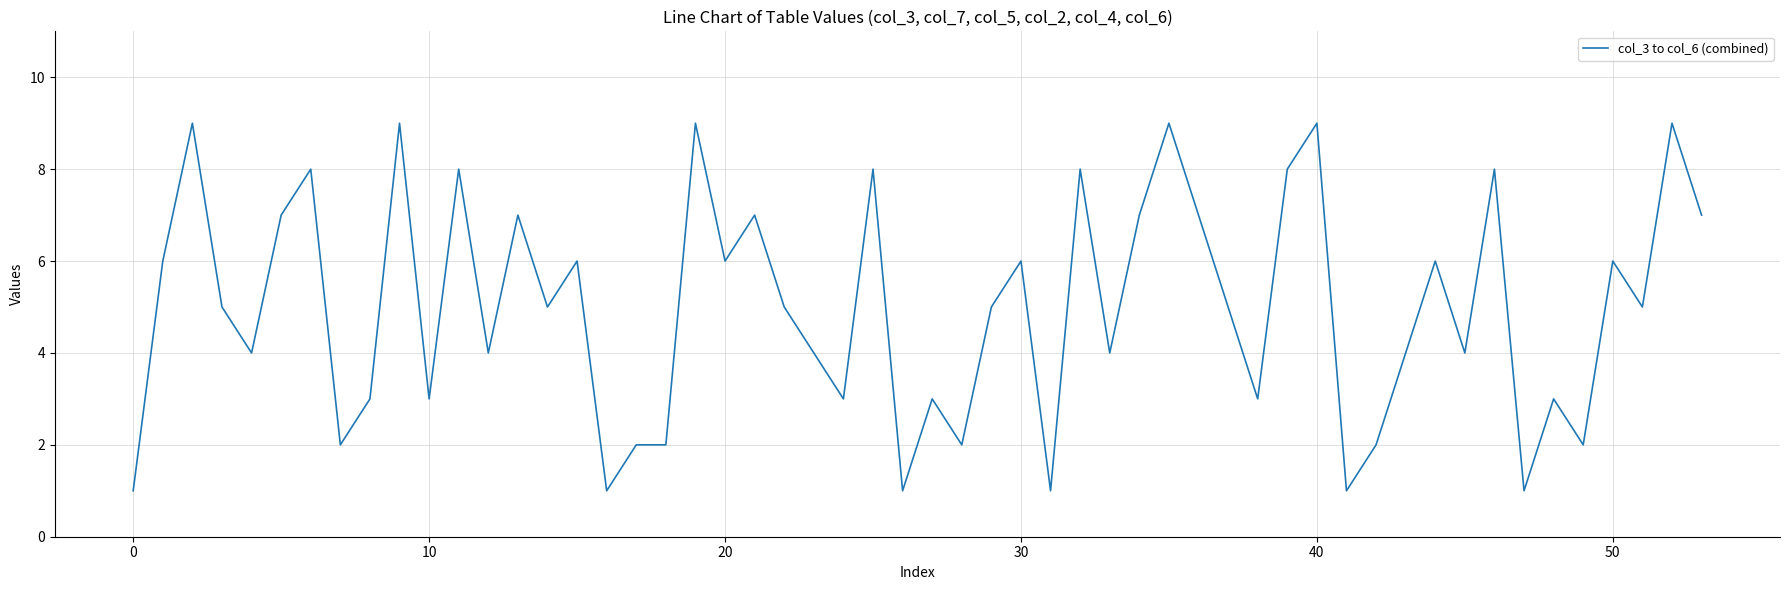

What is the maximum value shown in the chart?

9